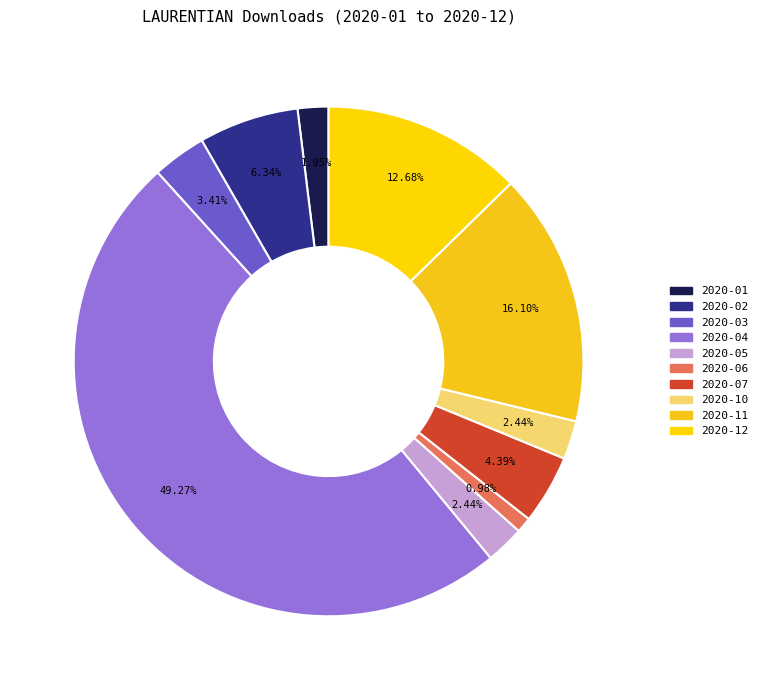

How many slices are in this pie chart?

10